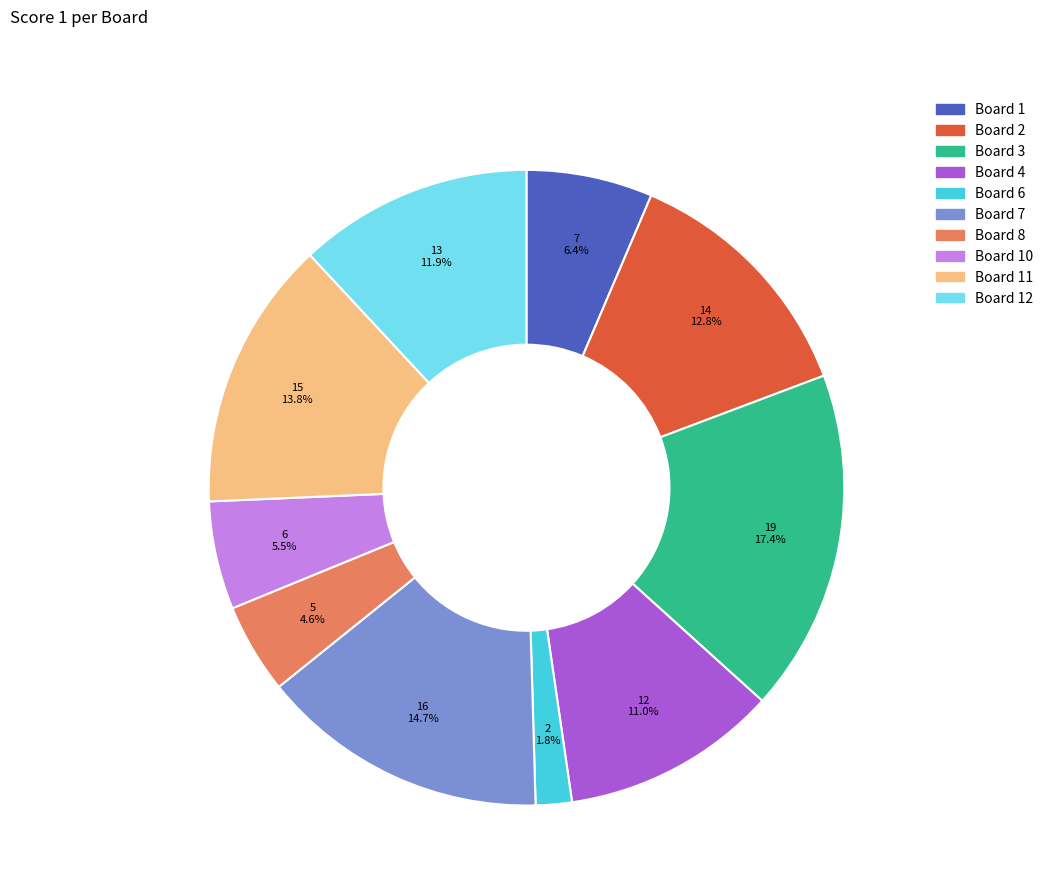

To the nearest percent, what is the average slice percentage?

10%